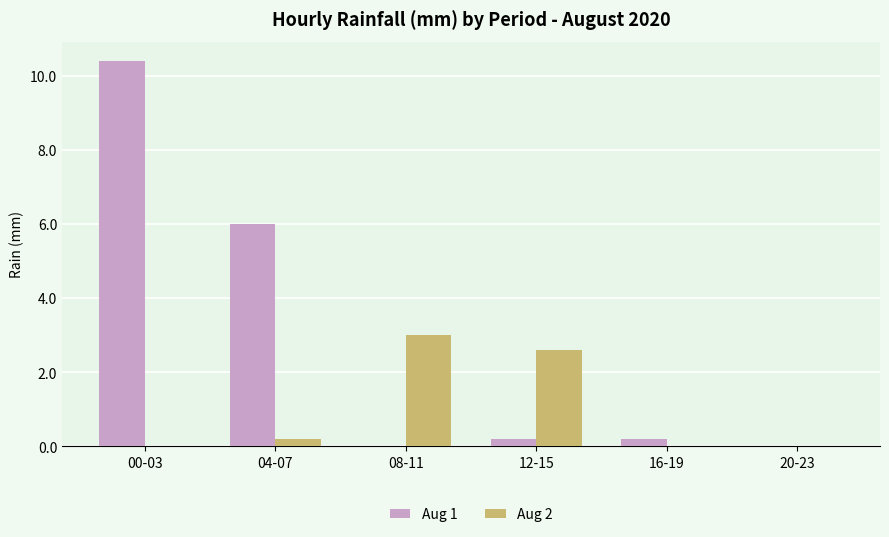

Reading right to left, list all the values displayed in this chart.

Aug 1: 20-23=0.0	16-19=0.2	12-15=0.2	08-11=0.0	04-07=6.0	00-03=10.4
Aug 2: 20-23=0.0	16-19=0.0	12-15=2.6	08-11=3.0	04-07=0.2	00-03=0.0